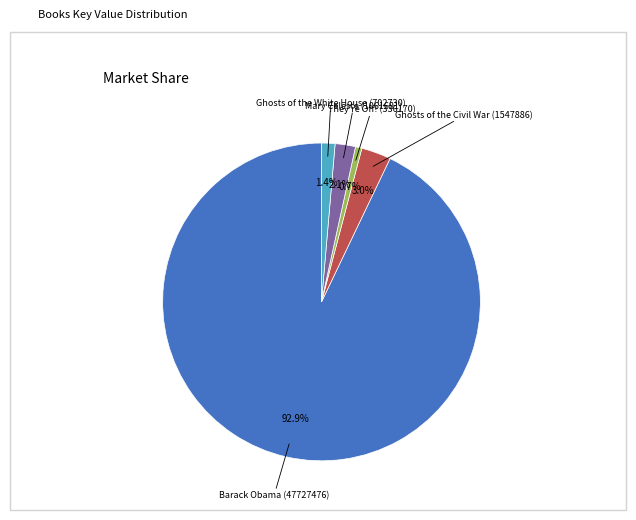

Is there a majority slice in this chart?

Yes